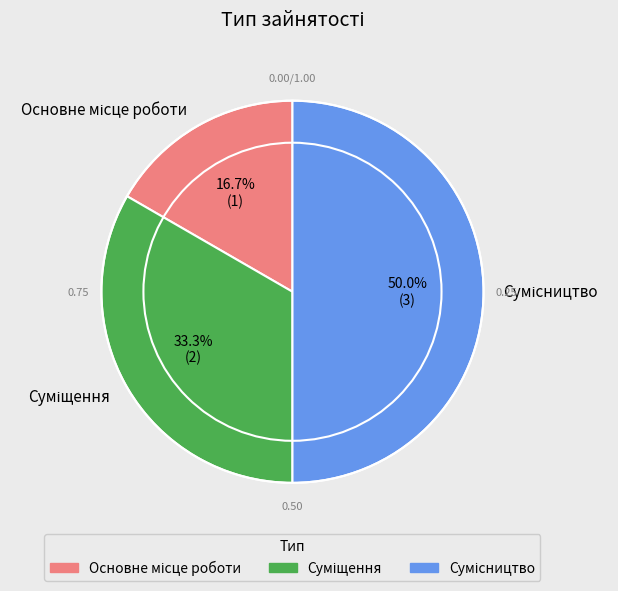

How many segments does this pie chart have?

3